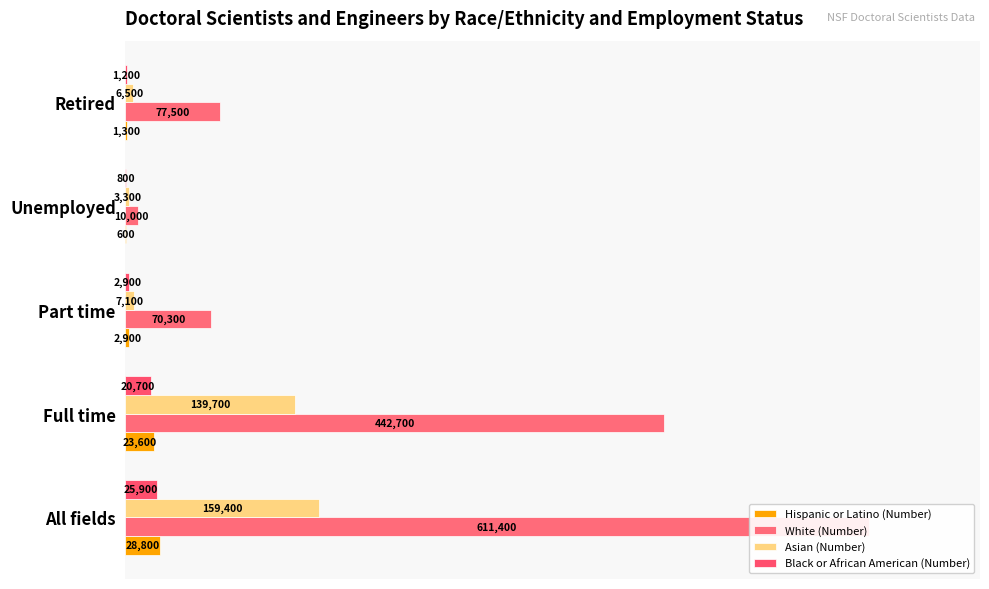

Are the bars grouped side by side (vs. stacked)?

Yes